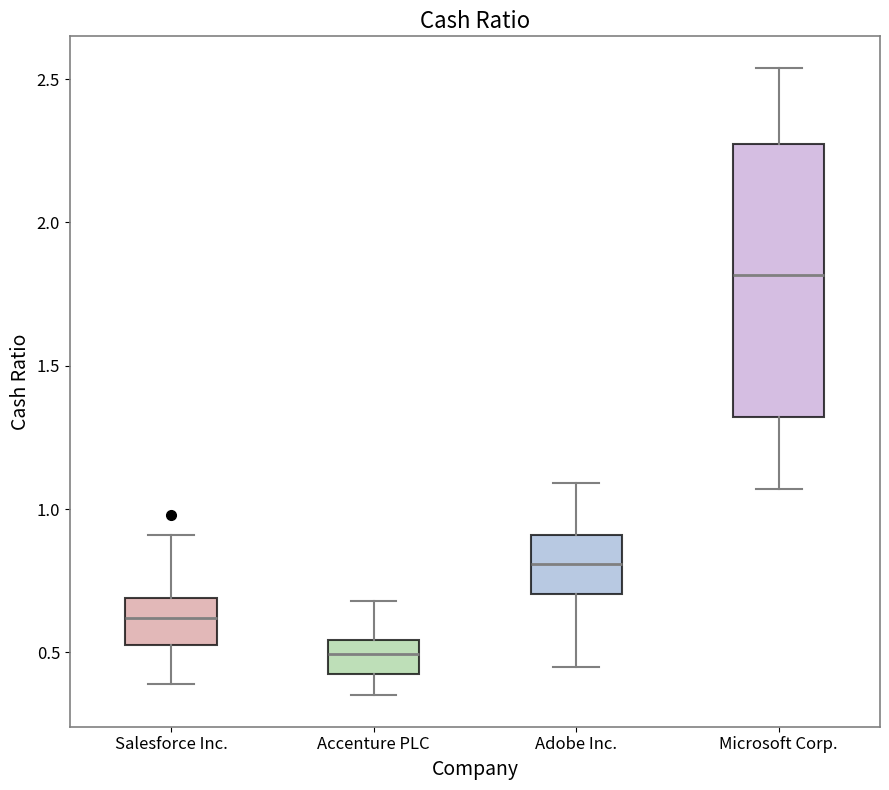

Reading left to right, transcribe this box plot: for each box, give where its median line is, the range the box spans, and where its two whiskers end, as read against the y-axis. The values are not printed on the chart, so give them approximately, as read against the axis.

Salesforce Inc.: median 0.60, box 0.55 to 0.70, whiskers 0.40 to 0.90
Accenture PLC: median 0.50, box 0.45 to 0.55, whiskers 0.35 to 0.70
Adobe Inc.: median 0.80, box 0.70 to 0.90, whiskers 0.45 to 1.10
Microsoft Corp.: median 1.80, box 1.30 to 2.25, whiskers 1.05 to 2.55